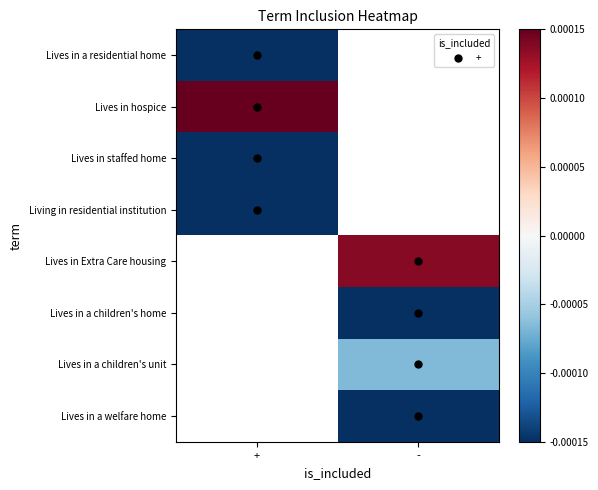

How many data points does each series have?

2